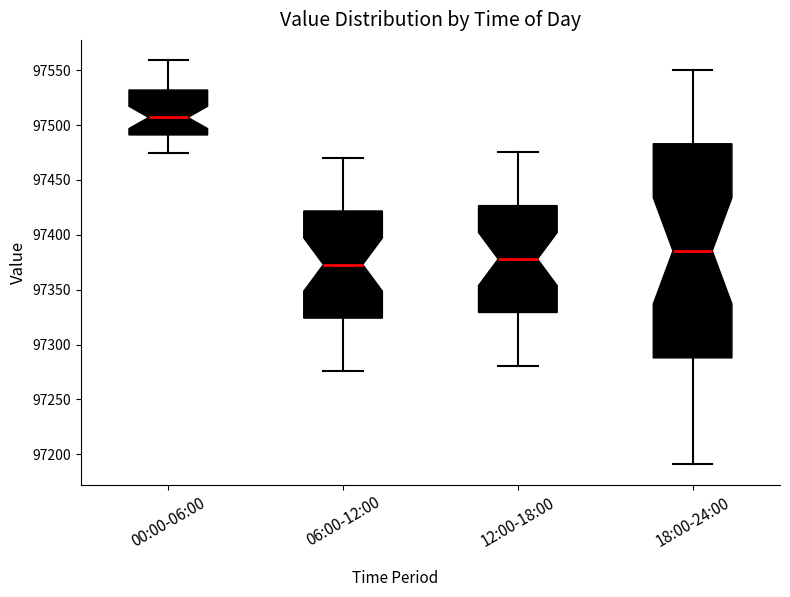

Which box's median line is the highest?

00:00-06:00